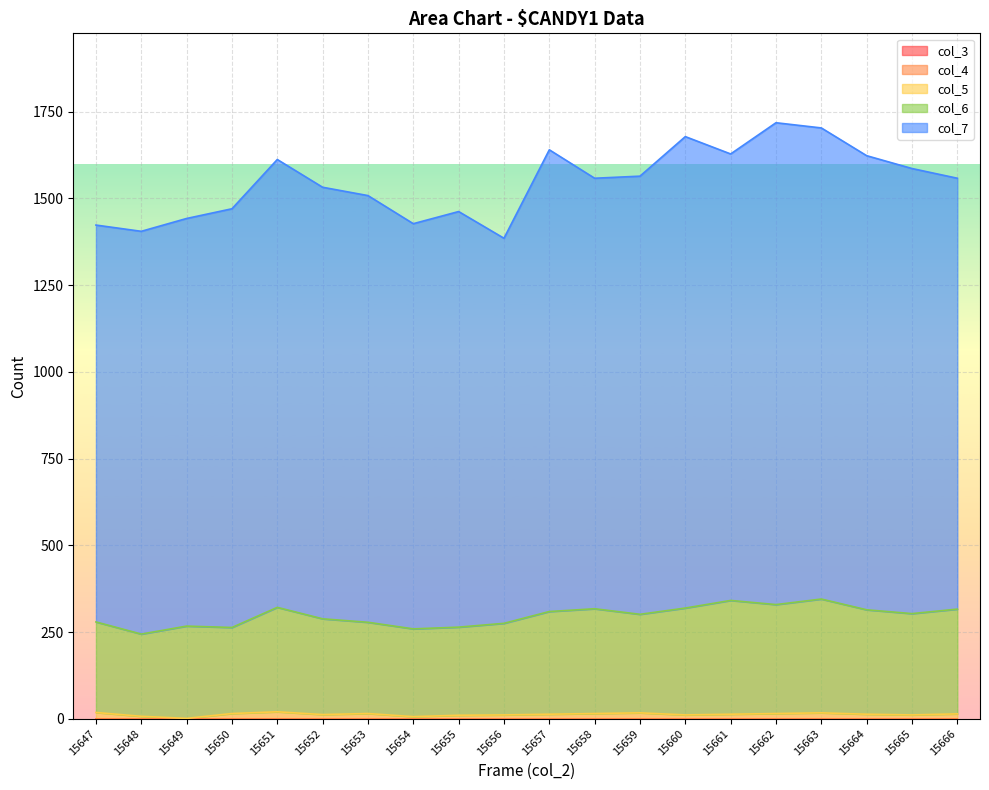

True or false: col_6 and col_7 intersect in this chart.

False